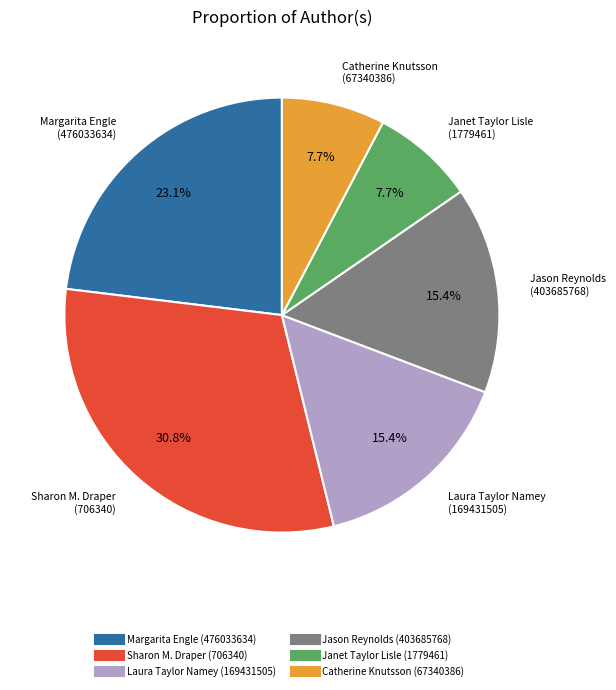

Does any single category account for the majority?

No